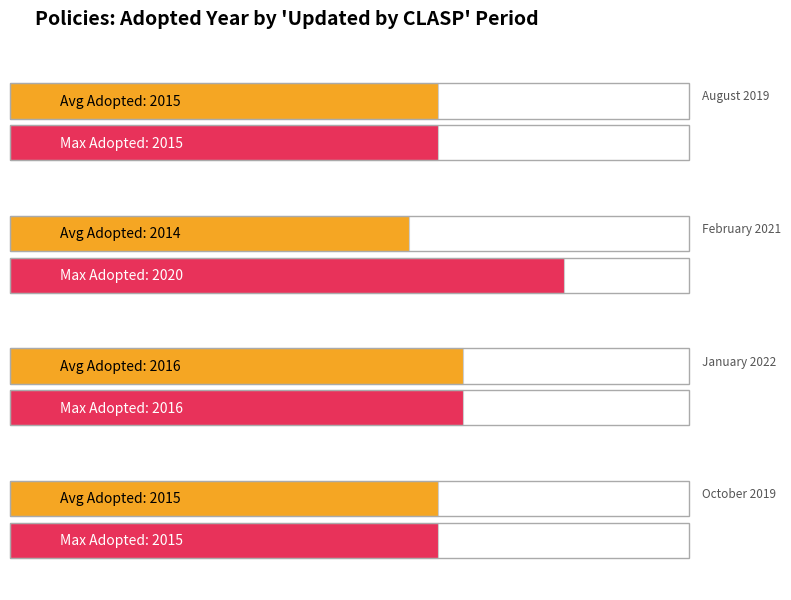

What is the value of the 9th bar from the left?

2016